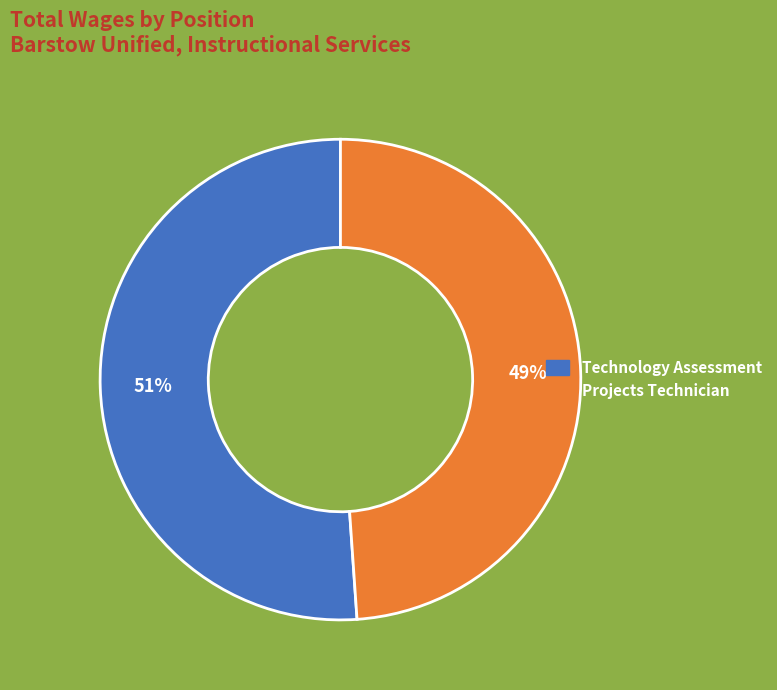

Is it true that Technology Assessment is 62% of the pie?

False